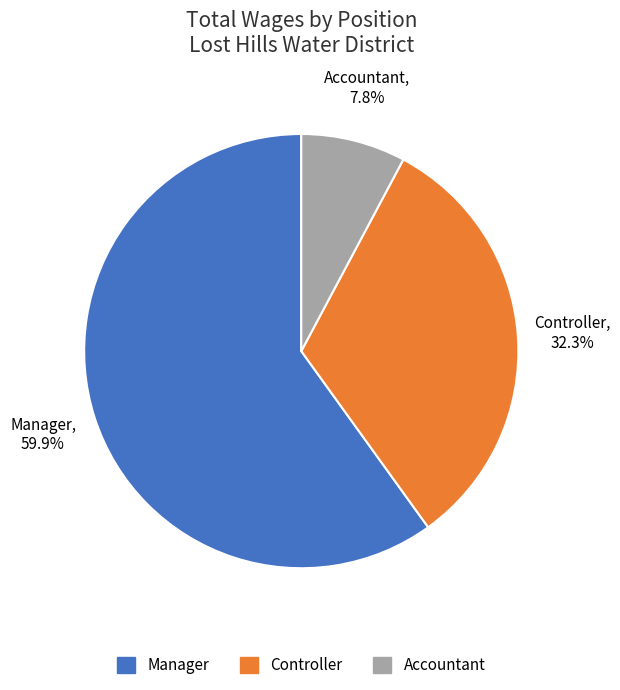

To the nearest percent, what is the average slice percentage?

33%